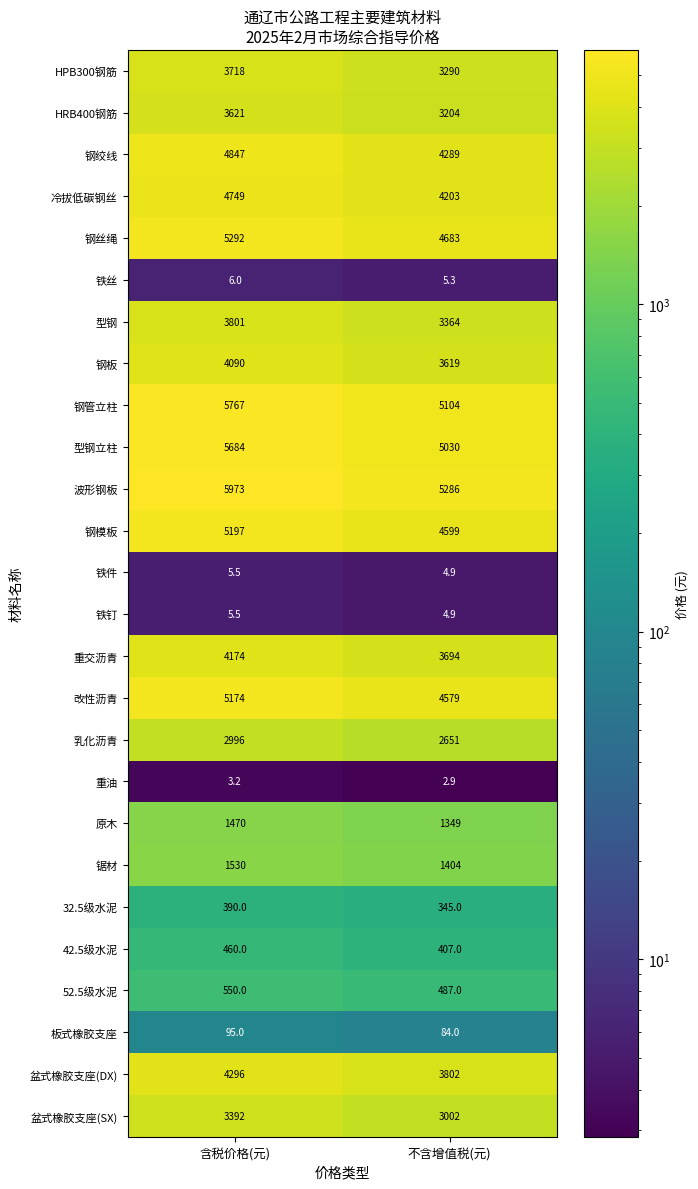

True or false: 锯材 has a value of 455.9 at 含税价格(元).

False